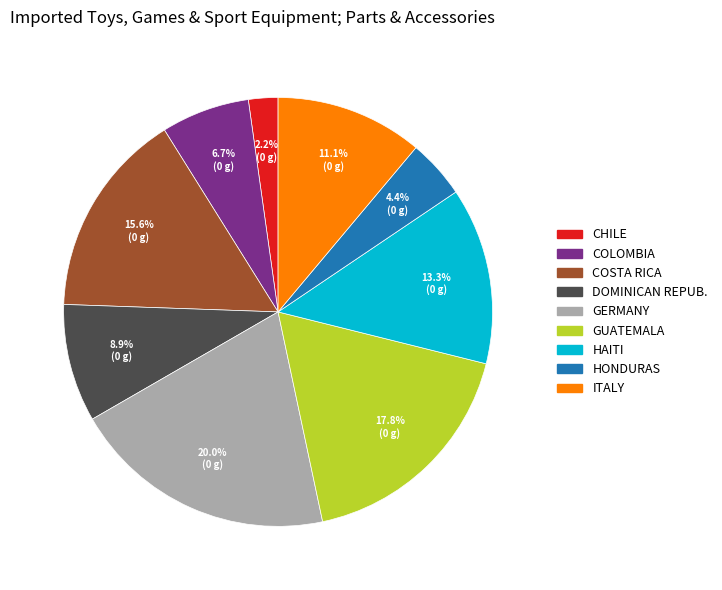

Approximately how many times larger is the value at GERMANY compared to DOMINICAN REPUB.?

2.2